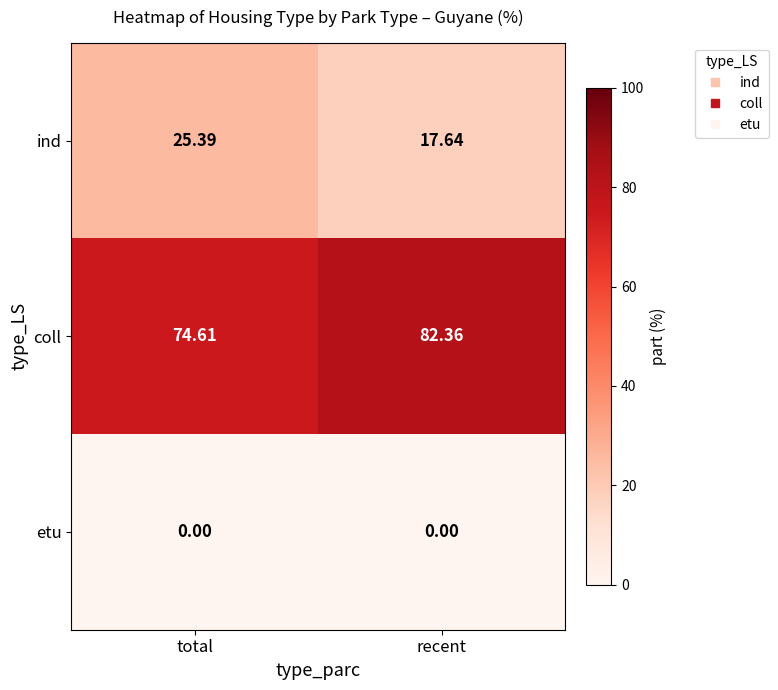

At which label does ind first exceed 25?

total